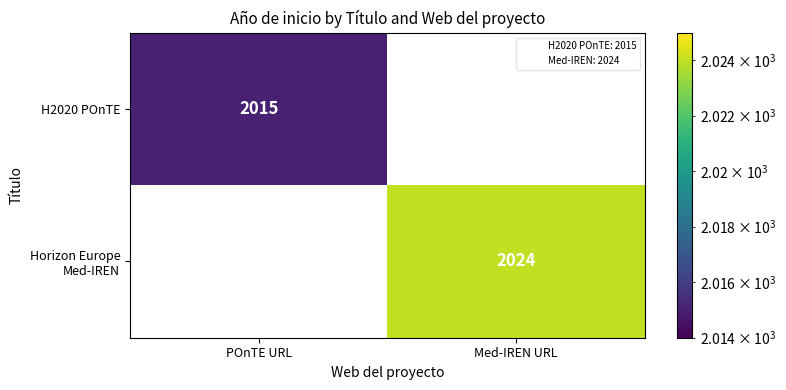

Rank the series by their average value, from highest to lowest.

H2020 POnTE, Horizon Europe Med-IREN